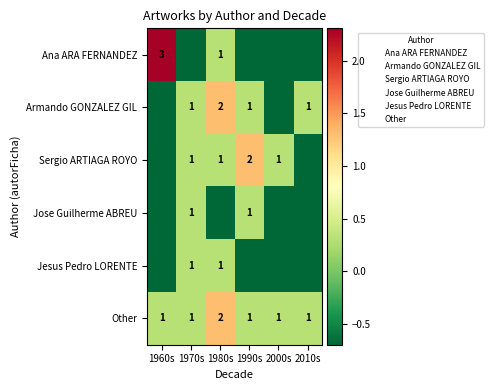

Rank the categories by Sergio ARTIAGA ROYO value from highest to lowest.

1960s, 1970s, 1980s, 1990s, 2000s, 2010s